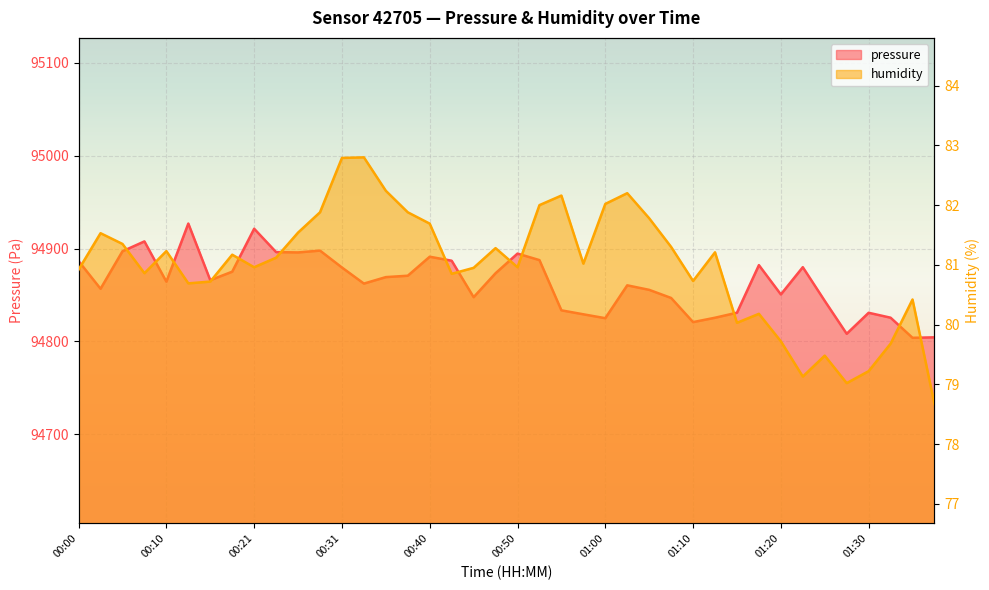

Reading left to right, transcribe all the data shown in this chart.

pressure: 94886.5	94856.6	94897.0	94907.7	94864.3	94926.9	94865.9	94875.0	94921.3	94896.1	94895.8	94897.8	94879.5	94862.2	94869.2	94870.7	94891.2	94886.8	94847.6	94873.4	94894.5	94887.5	94833.4	94829.1	94824.9	94860.3	94855.5	94846.7	94820.7	94825.4	94830.8	94882.1	94850.5	94879.9	94843.6	94808.1	94830.8	94825.5	94803.8	94804.3
humidity: 80.9	81.5	81.3	80.9	81.2	80.7	80.7	81.2	81.0	81.1	81.5	81.9	82.8	82.8	82.2	81.9	81.7	80.8	81.0	81.3	81.0	82.0	82.2	81.0	82.0	82.2	81.8	81.3	80.7	81.2	80.0	80.2	79.7	79.1	79.5	79.0	79.2	79.7	80.4	78.7